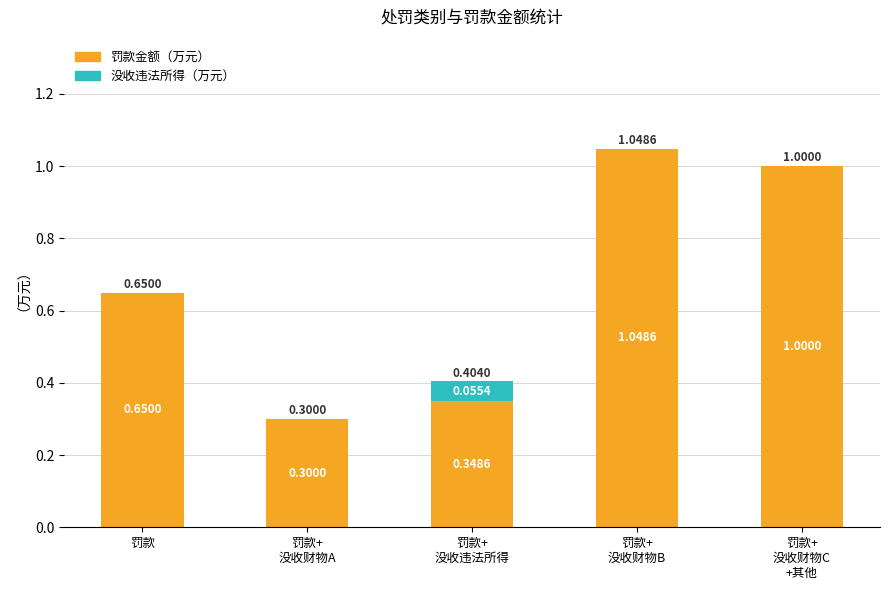

At which label is 罚款金额（万元） closest to 0?

罚款+
没收财物A